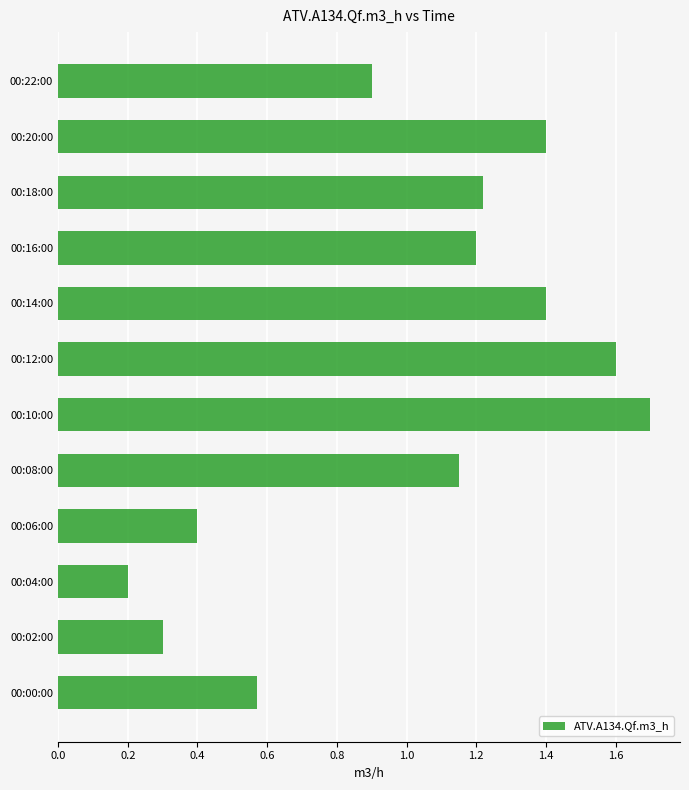

The value at 00:12:00 is 2.5. True or false?

False